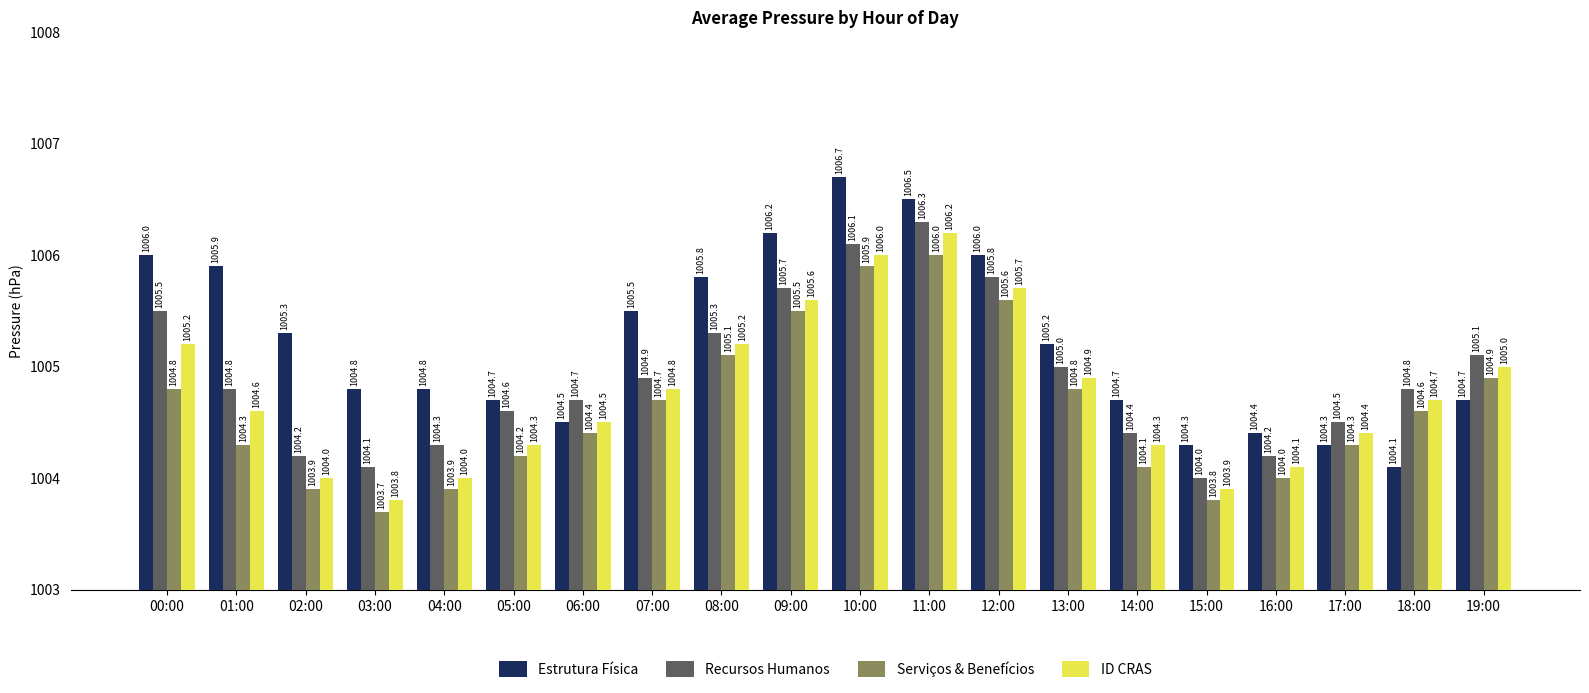

True or false: Recursos Humanos has a value of 1549.9 at 17:00.

False